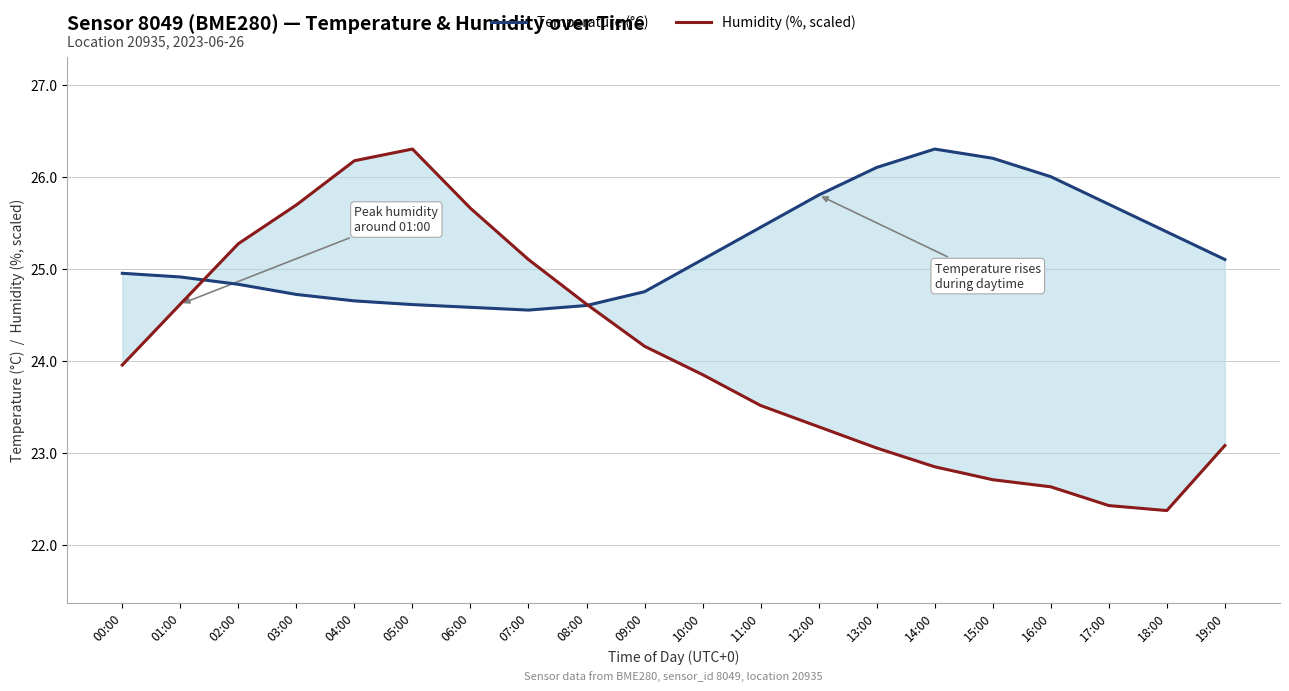

At which label does Temperature (°C) first exceed 25?

10:00